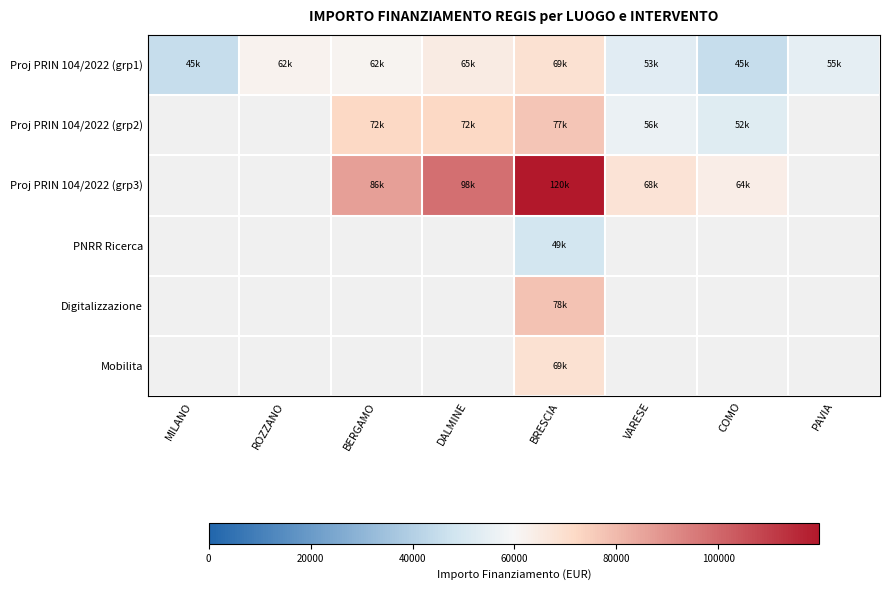

Which has a higher value, VARESE or ROZZANO?

ROZZANO